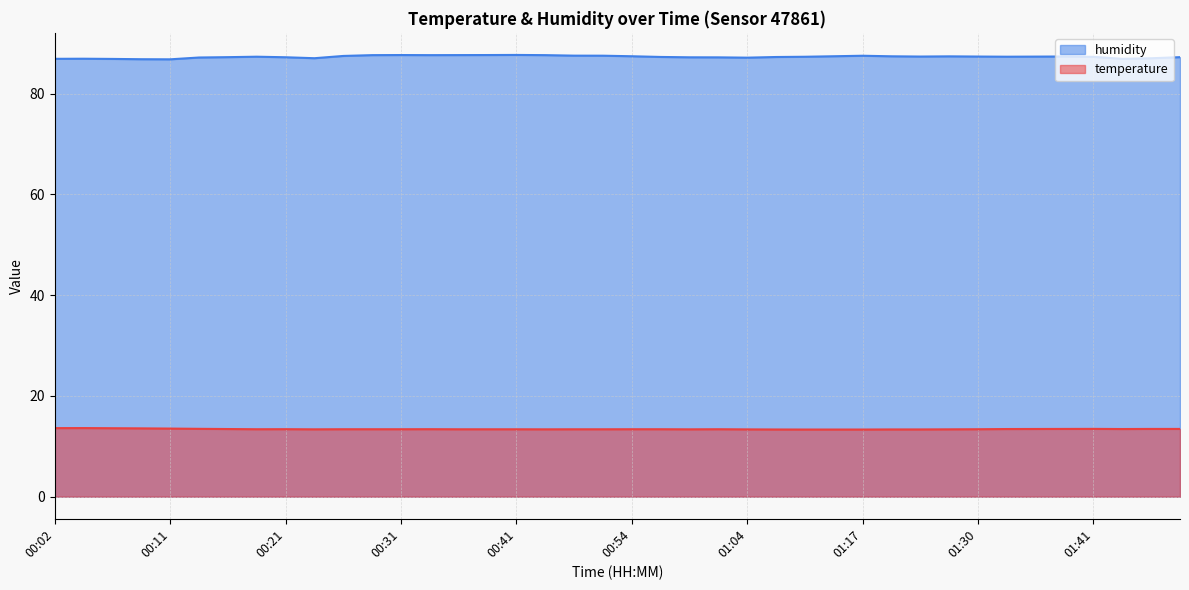

Reading left to right, what are all the values shown in this chart?

temperature: 13.6	13.6	13.6	13.6	13.5	13.5	13.4	13.4	13.4	13.4	13.4	13.4	13.4	13.4	13.4	13.4	13.4	13.4	13.4	13.4	13.4	13.4	13.4	13.4	13.4	13.3	13.3	13.3	13.3	13.3	13.3	13.4	13.4	13.4	13.4	13.4	13.5	13.4	13.4	13.4
humidity: 86.9	86.9	86.9	86.8	86.8	87.2	87.2	87.3	87.2	87.0	87.5	87.6	87.7	87.6	87.7	87.7	87.7	87.6	87.5	87.5	87.4	87.3	87.2	87.2	87.1	87.3	87.3	87.4	87.5	87.4	87.4	87.4	87.4	87.3	87.3	87.4	87.3	86.9	87.0	87.2